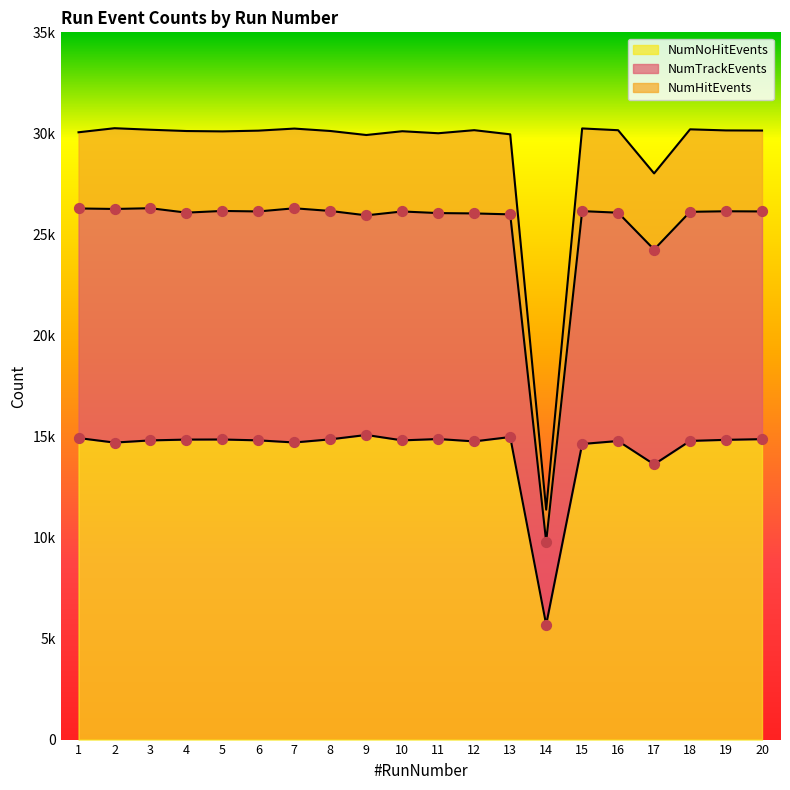

Which series has the largest total across all categories?

NumHitEvents